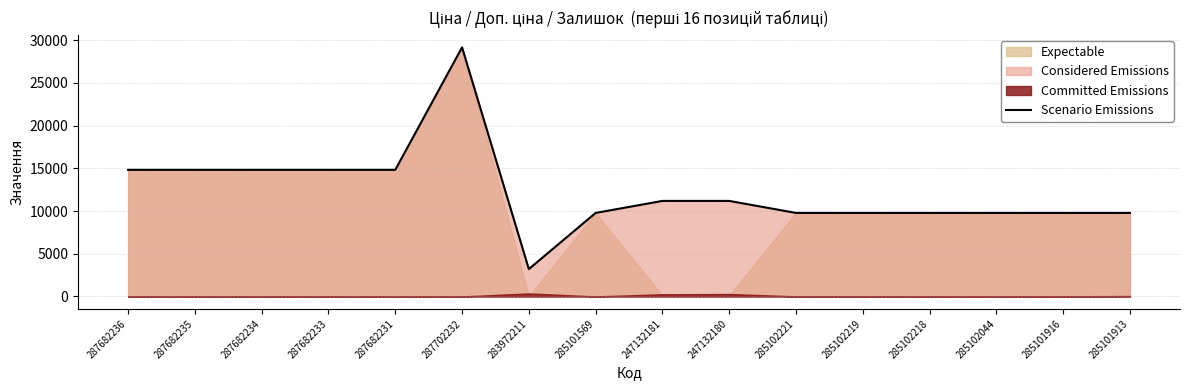

What is the difference between the second highest and second lowest values?

5042.1